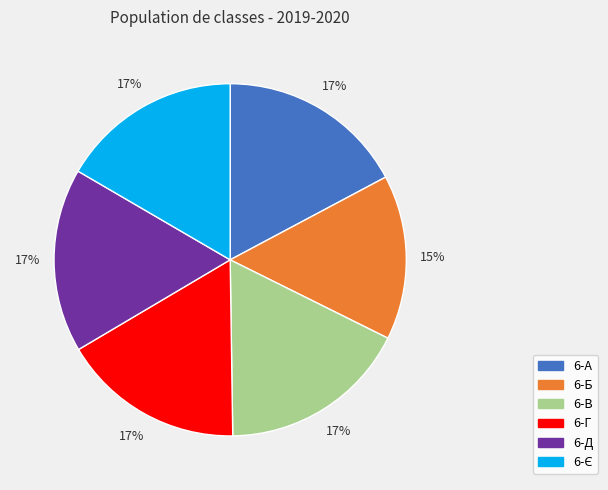

Count the number of slices in the pie.

6